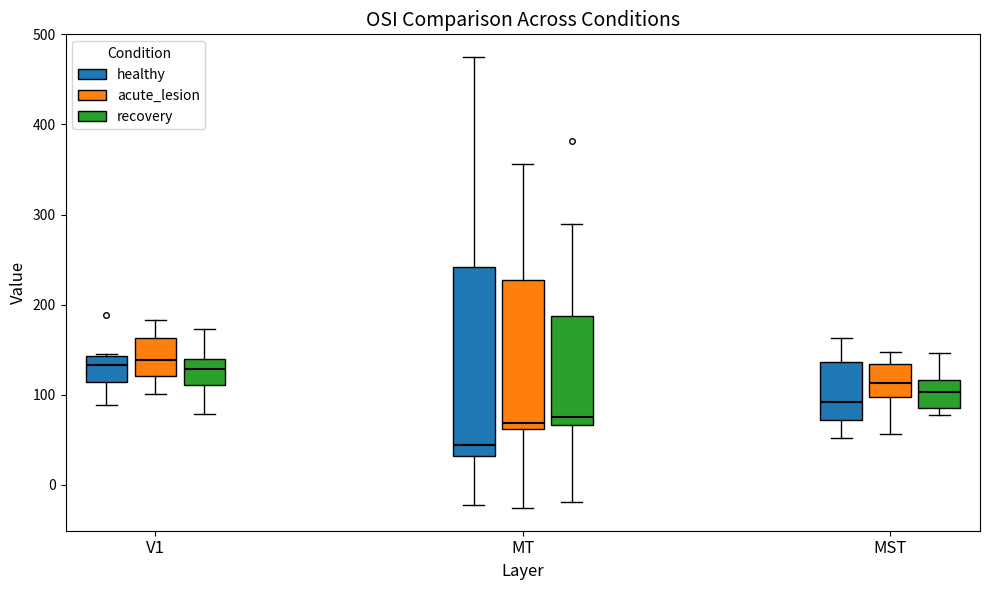

Comparing the boxes themselves (not the whiskers), which one is the tallest?

MT (healthy)